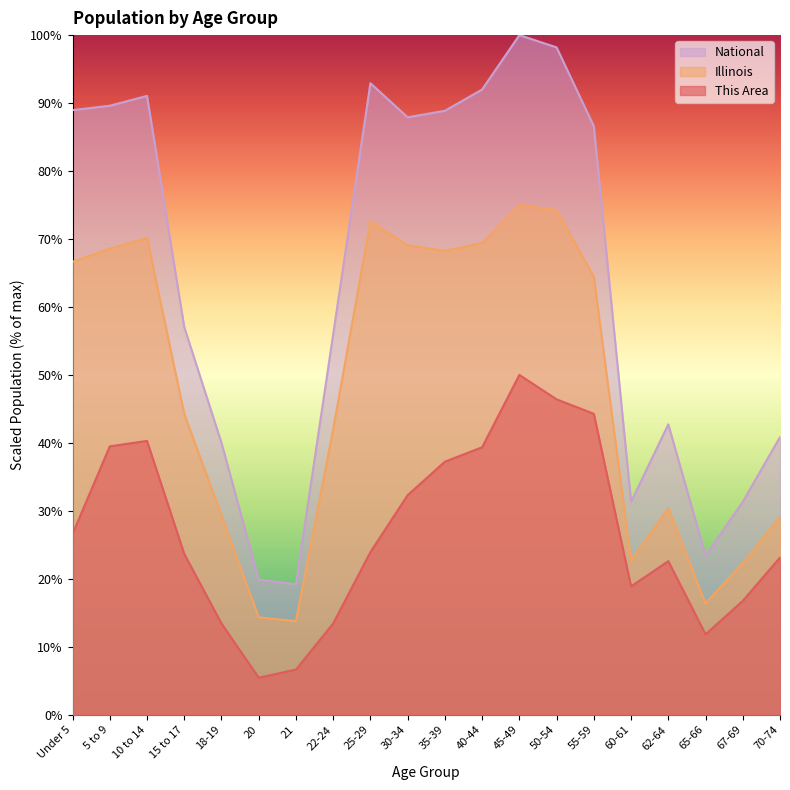

What is the approximate value of Illinois at 45-49?

75.0